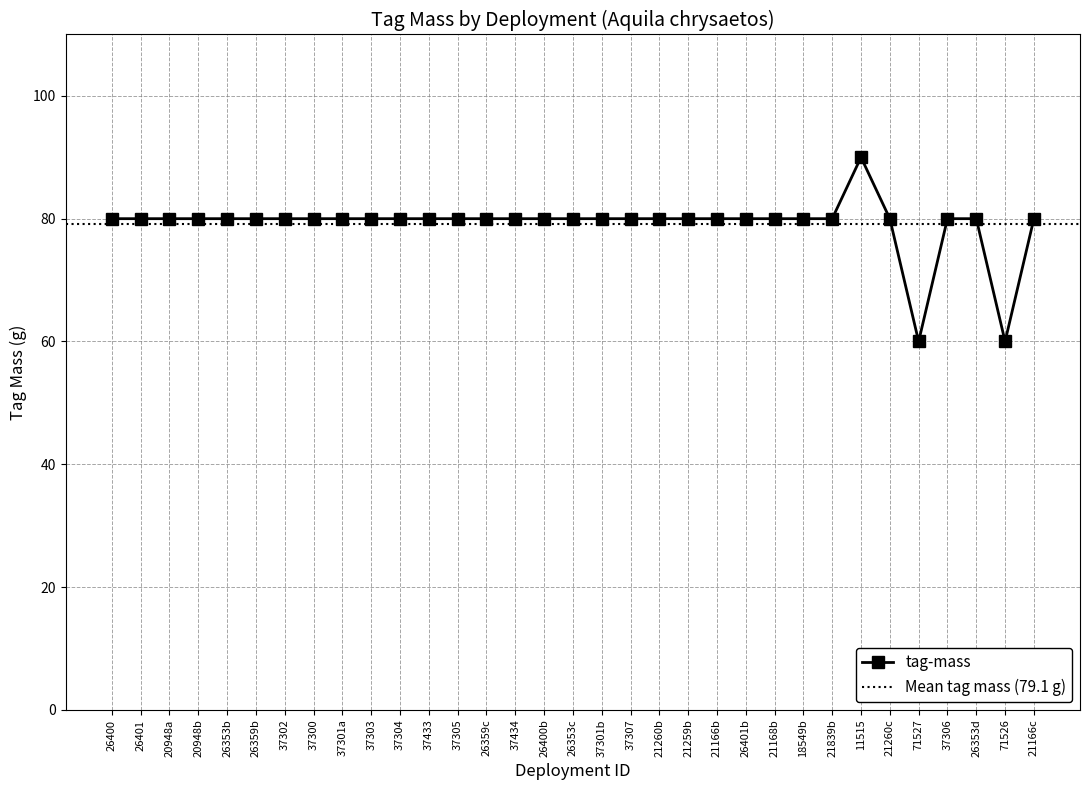

True or false: there are more than 1 points higher than both neighbors.

False